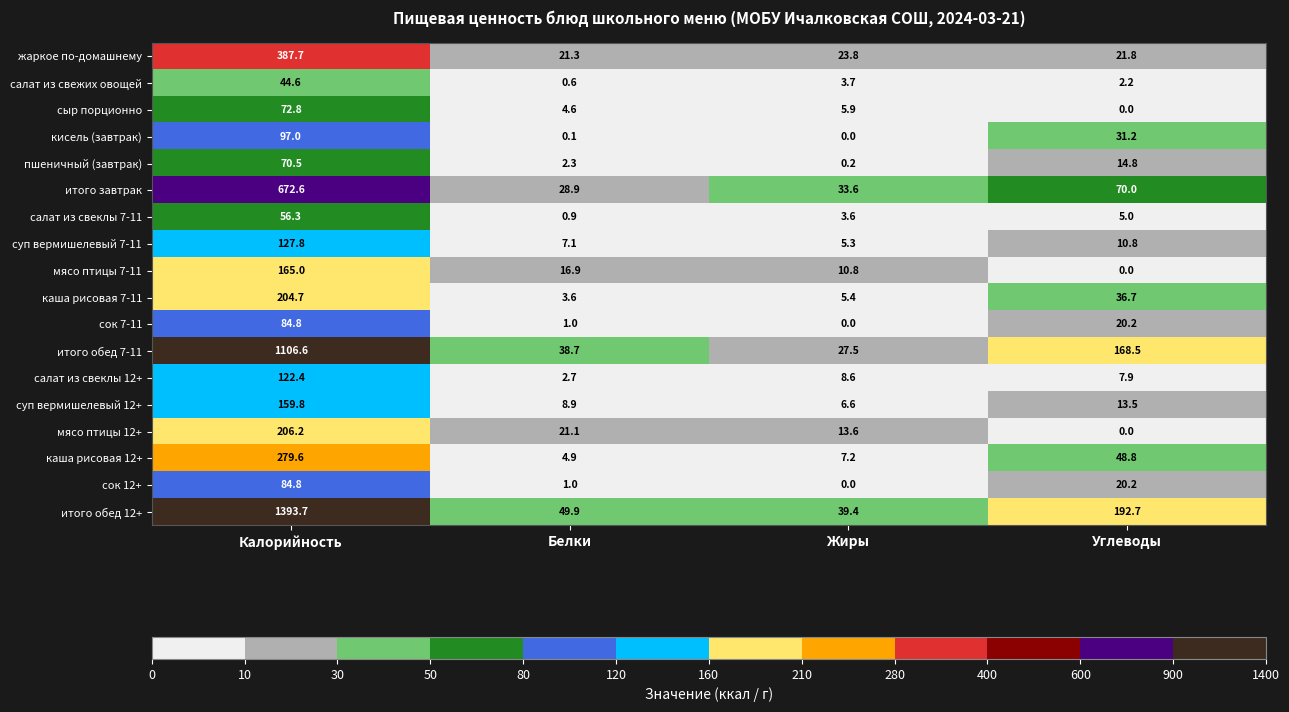

What is the maximum value shown in the chart?

1393.7